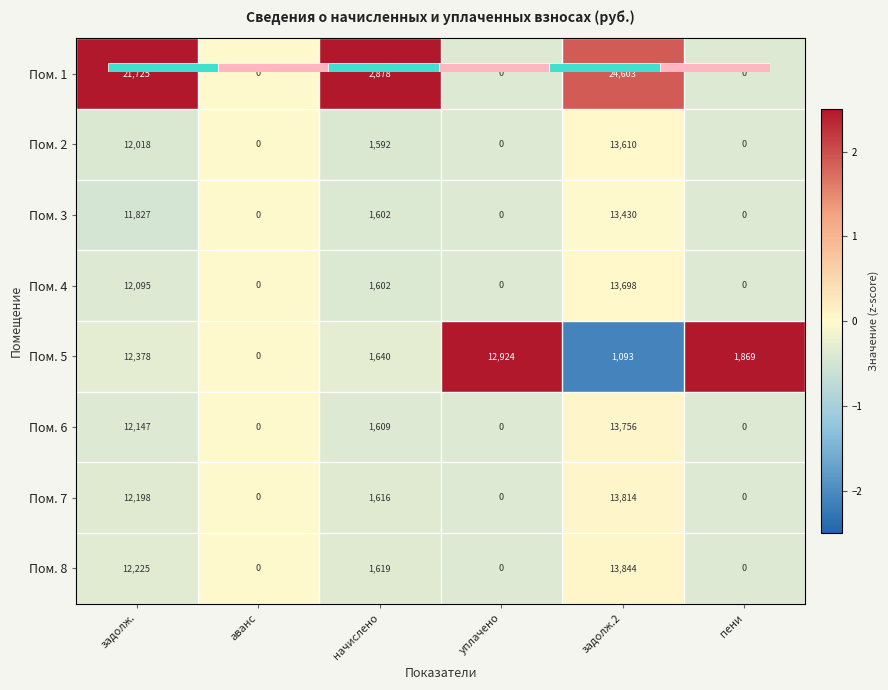

Is it true that Пом. 5 equals 2.5 at пени?

True